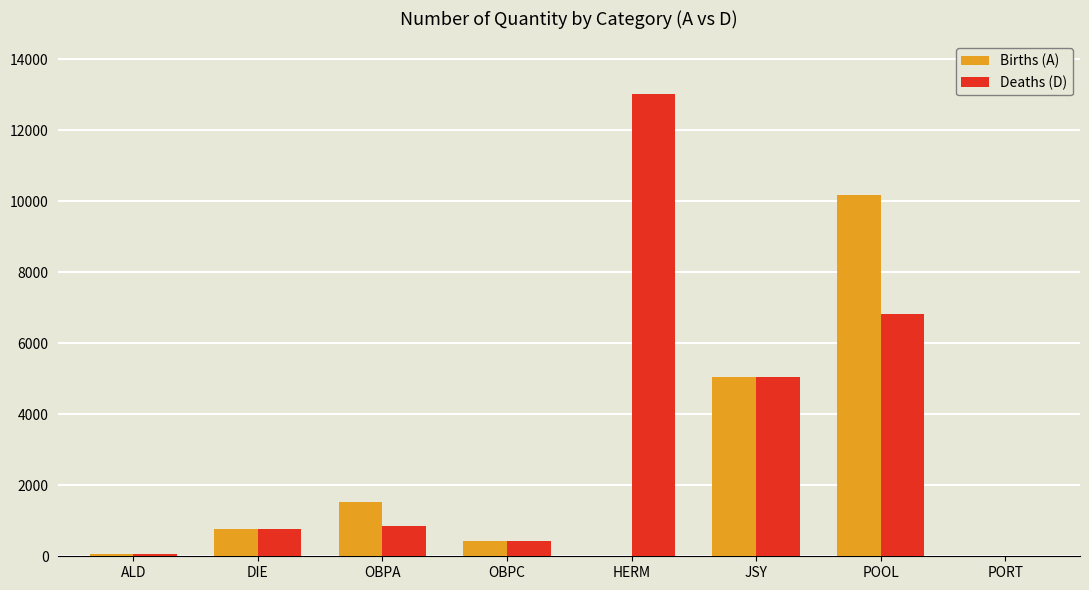

Is it true that Deaths (D) equals 60 at ALD?

True